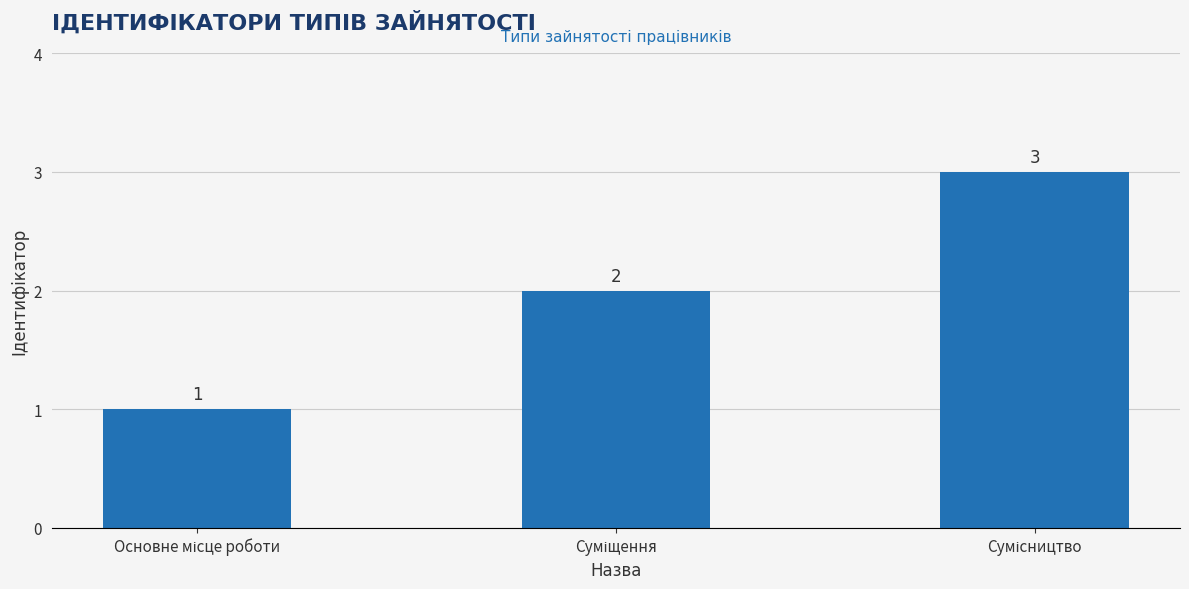

What is the value of the 2nd bar from the left?

2